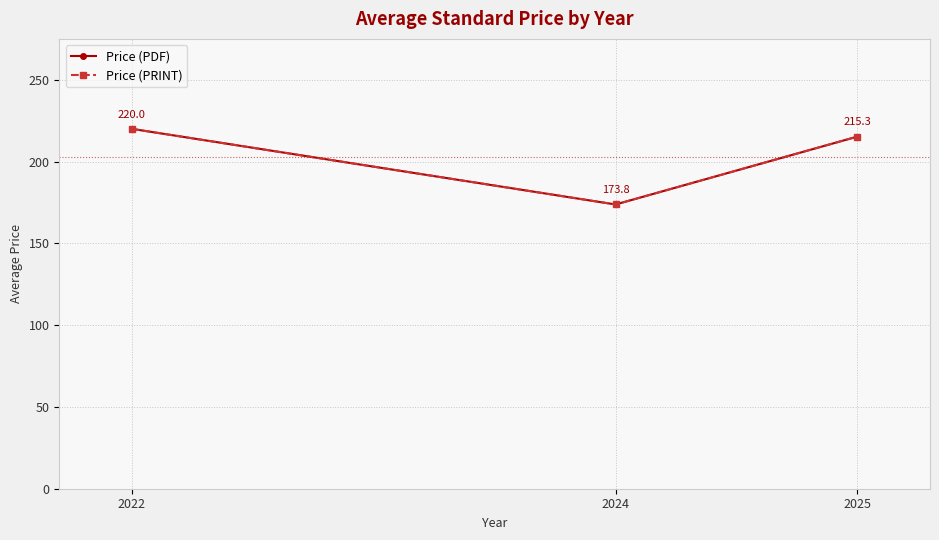

Rank the categories by Price (PDF) value from highest to lowest.

2022, 2025, 2024